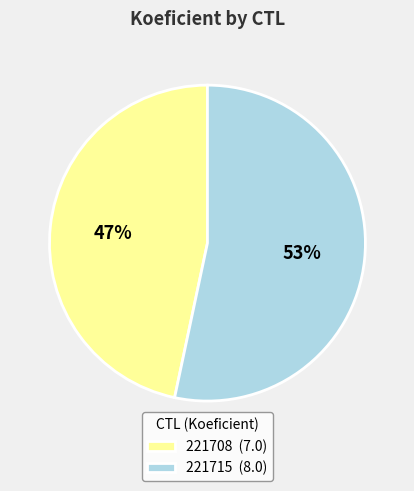

To the nearest percent, what is the average slice percentage?

50%